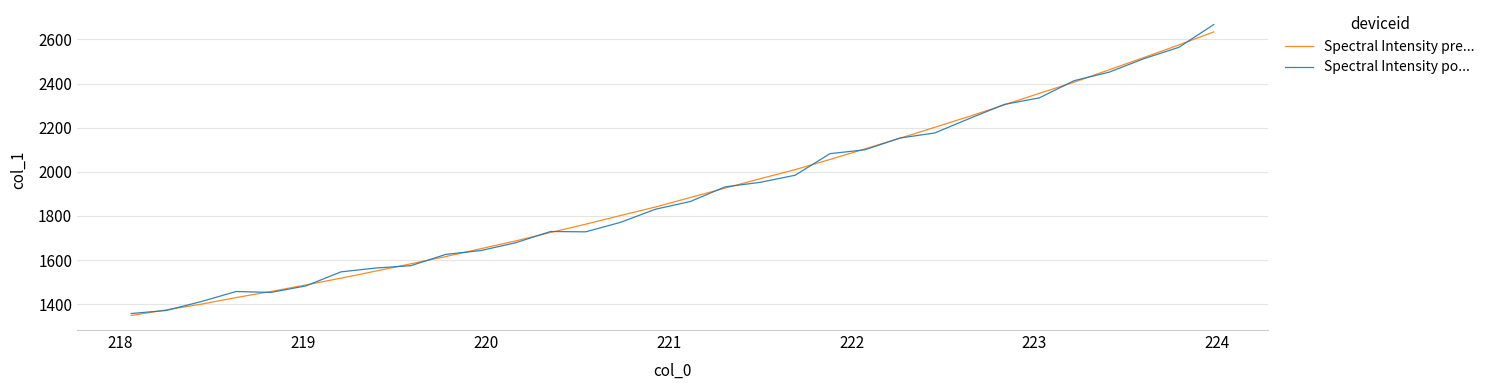

Which series has the largest range (max minus min)?

Spectral Intensity po...